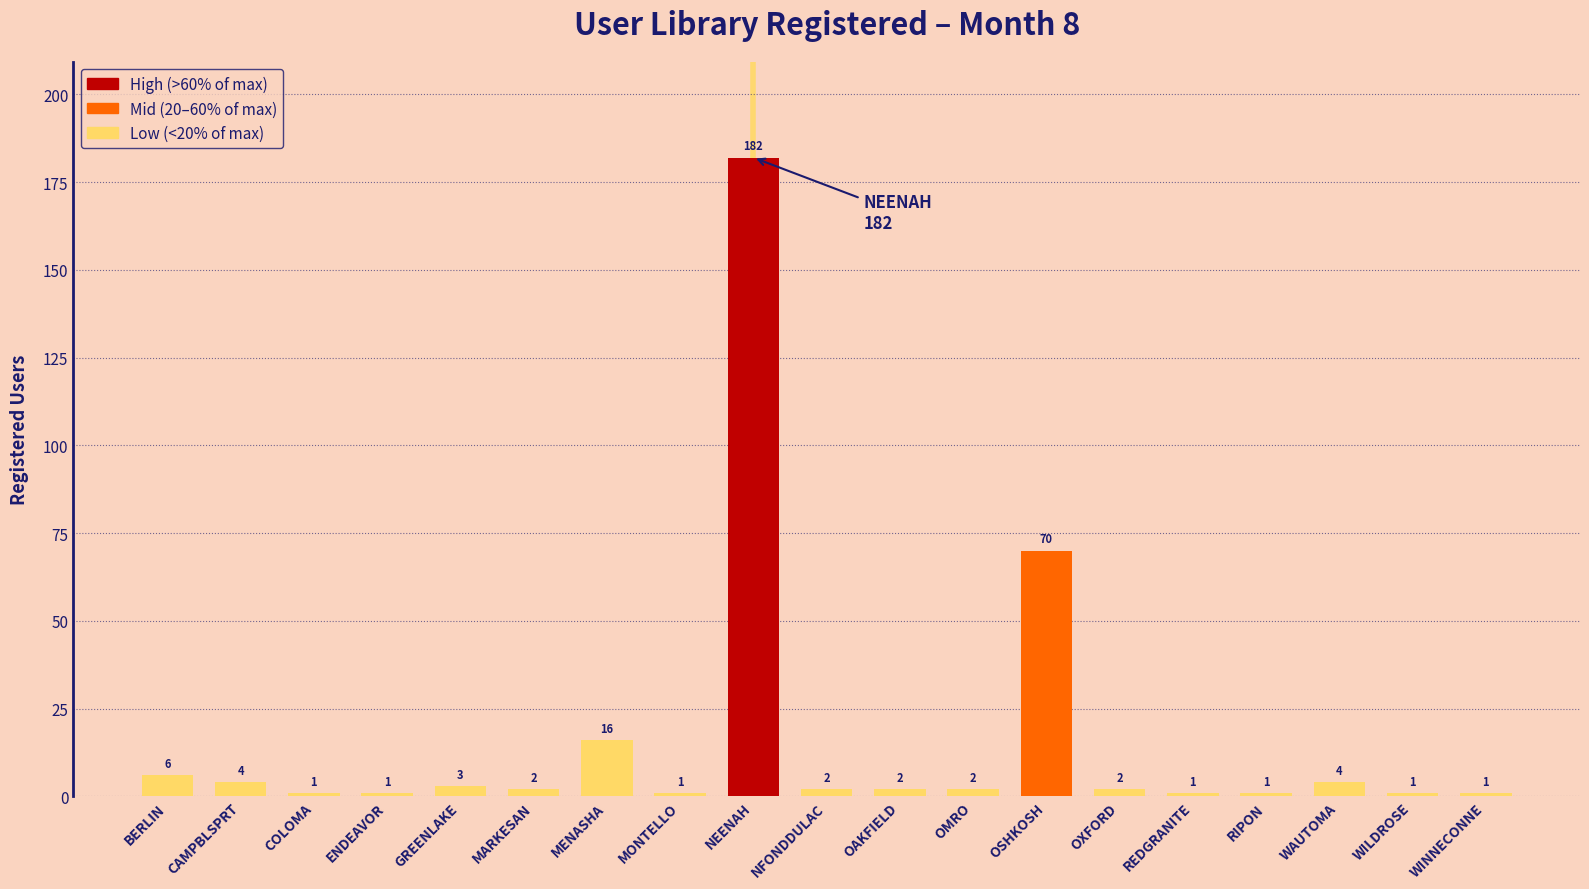

What is the label of the 19th bar from the right?

BERLIN